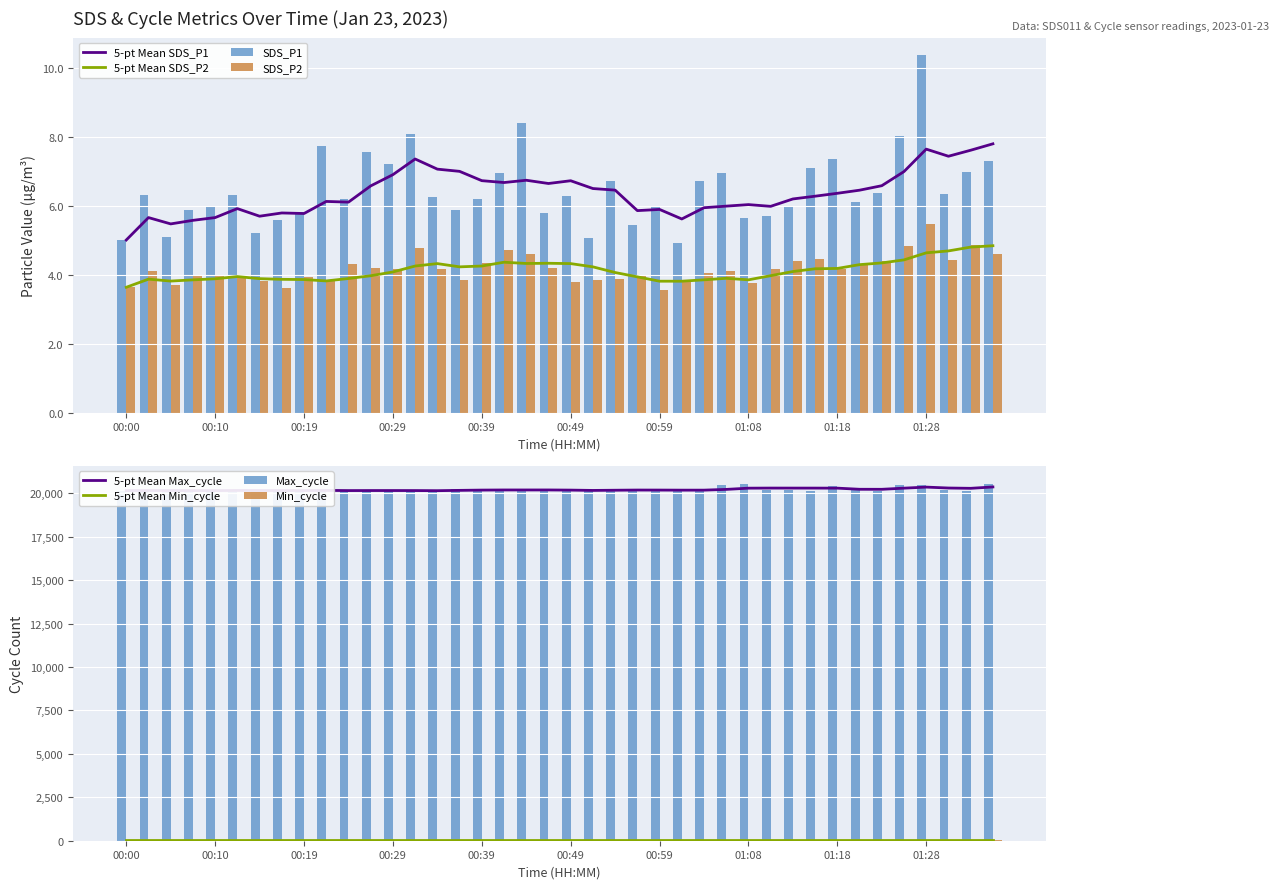

Which has a higher value, 01:23 or 00:02?

01:23